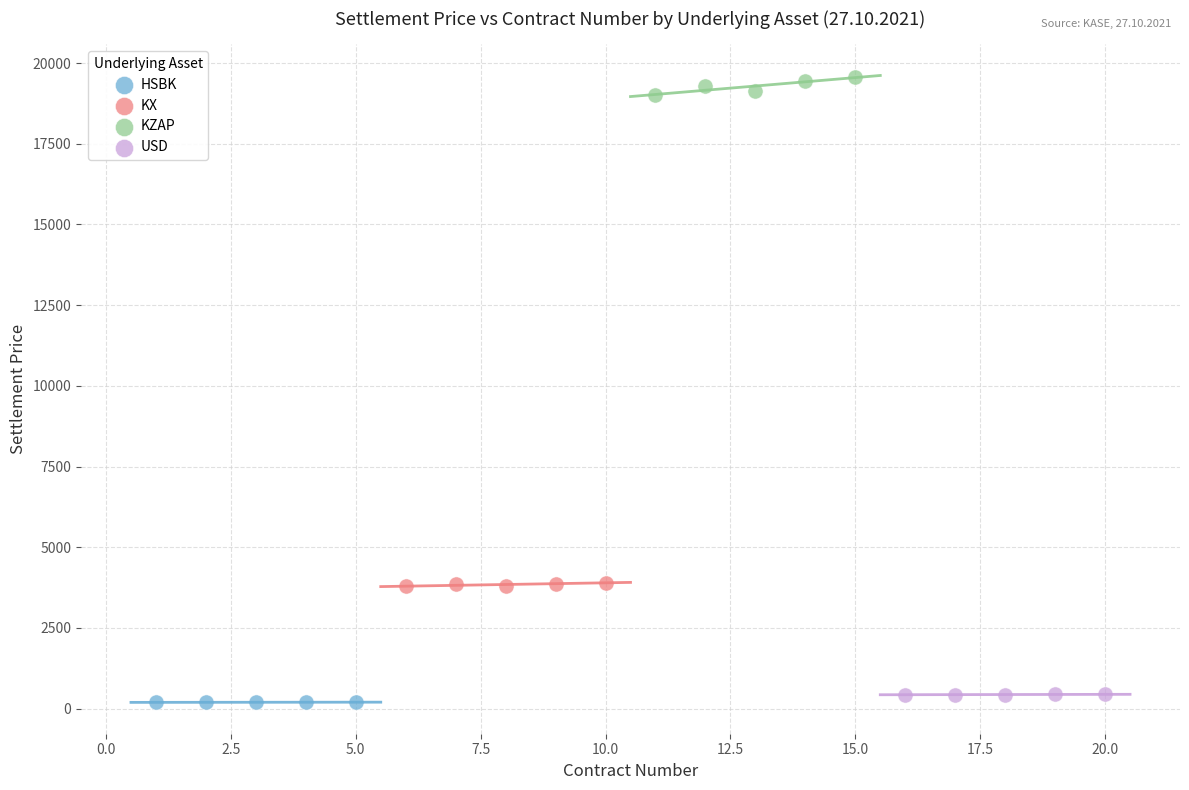

Which series reaches the maximum Y coordinate?

KZAP